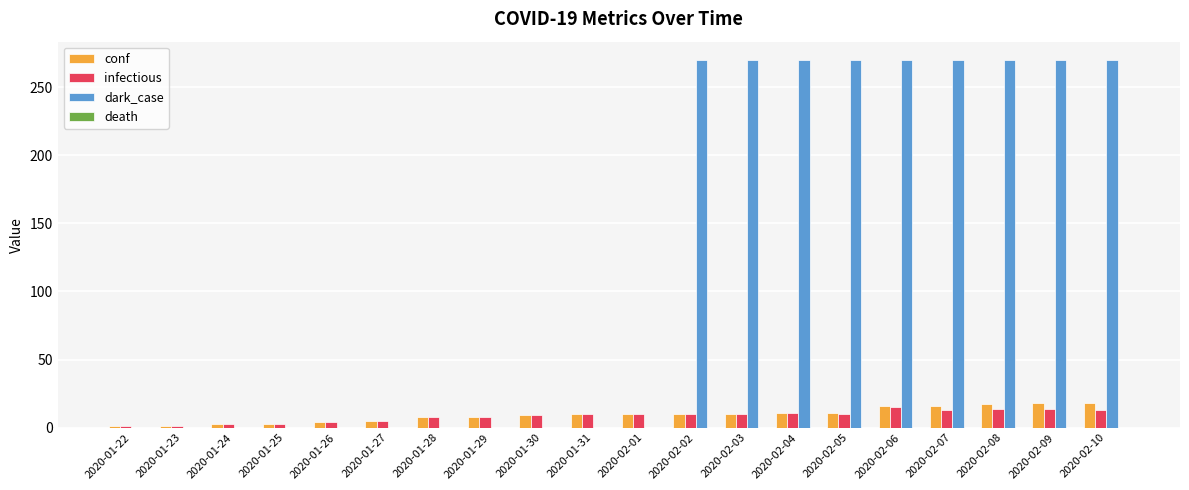

The infectious series shows 4 at 2020-01-26. True or false?

True